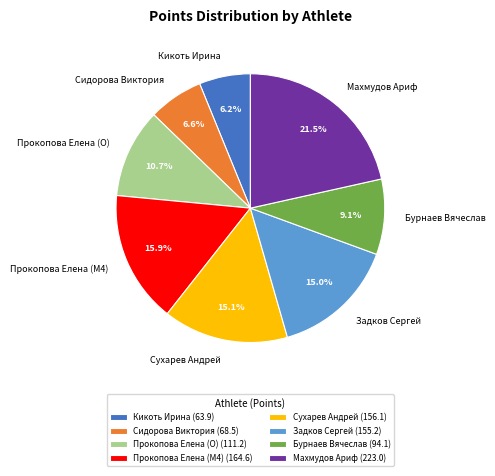

How many slices are in this pie chart?

8